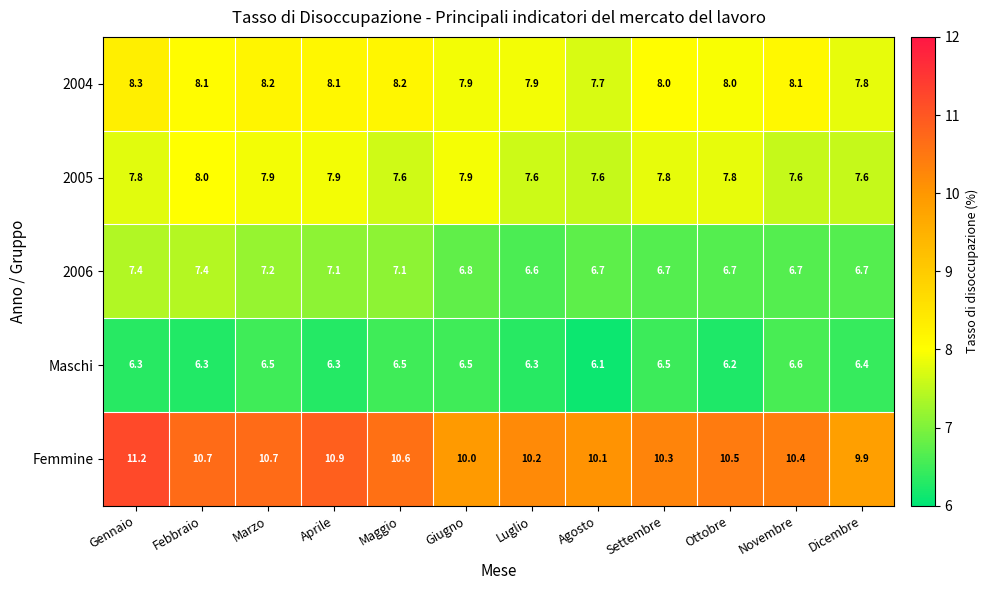

What is the greatest value displayed?

11.2